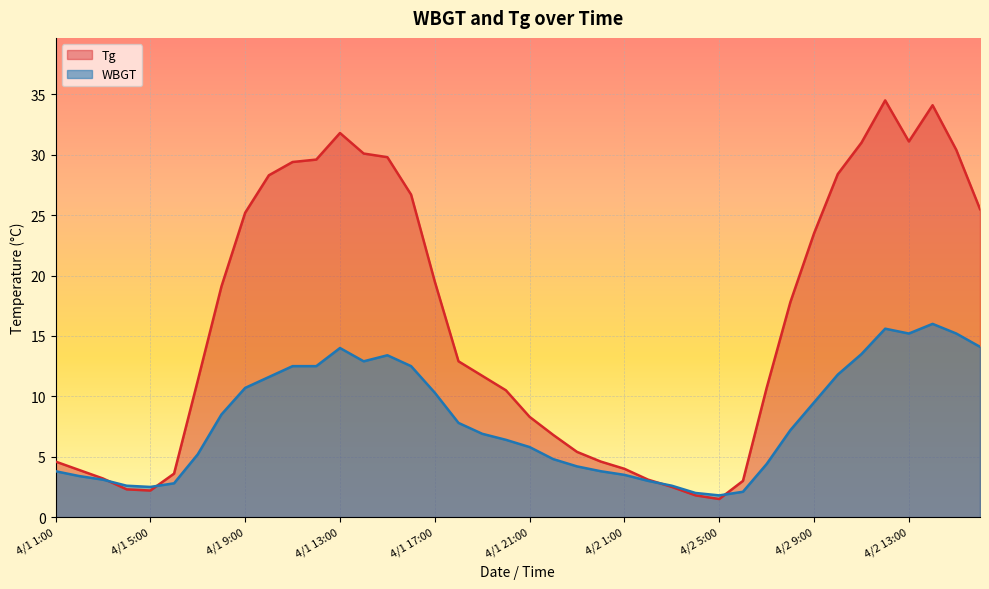

What is the difference between the Tg values at 4/1 7:00 and 4/1 12:00?

18.3